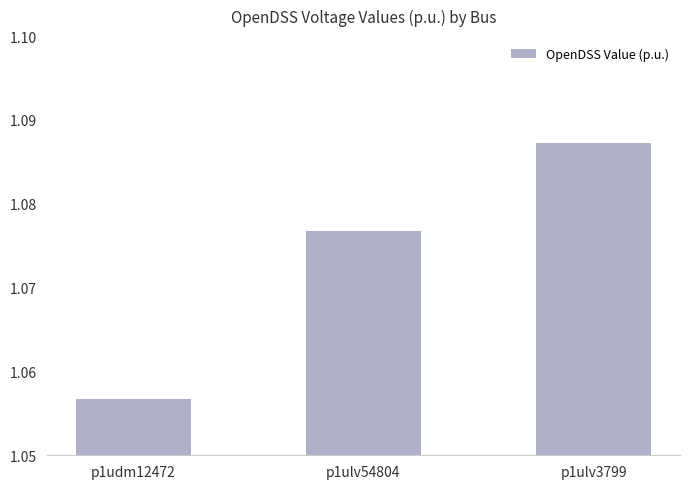

Which label corresponds to the smallest value in the chart?

p1udm12472